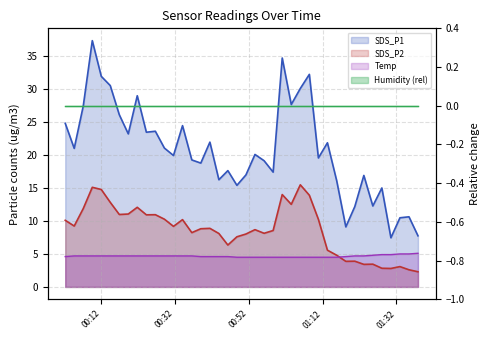

What is the minimum value shown in the chart?

2.3